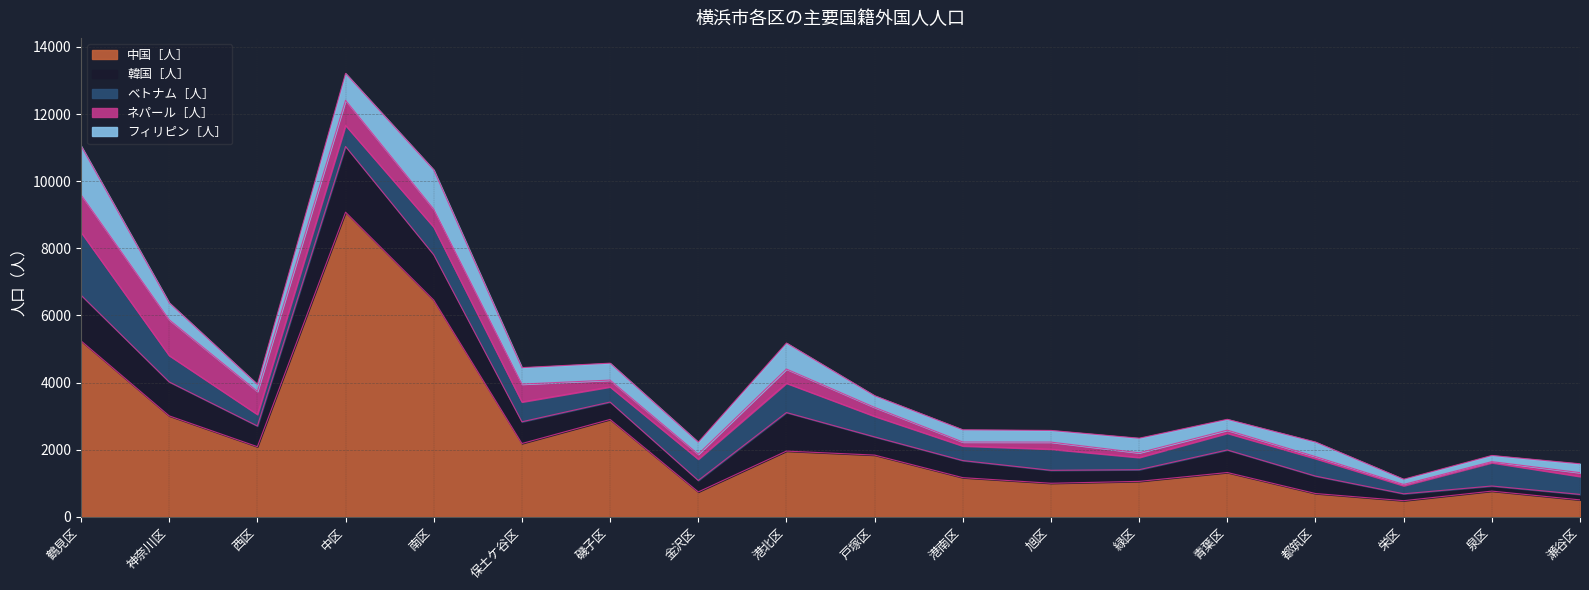

What is the label of the 7th point from the right?

旭区